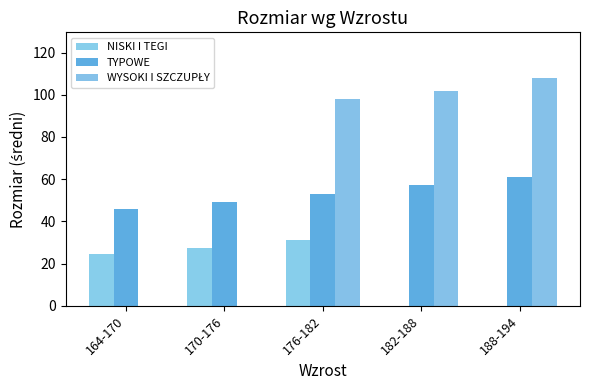

How many groups of bars are there?

5